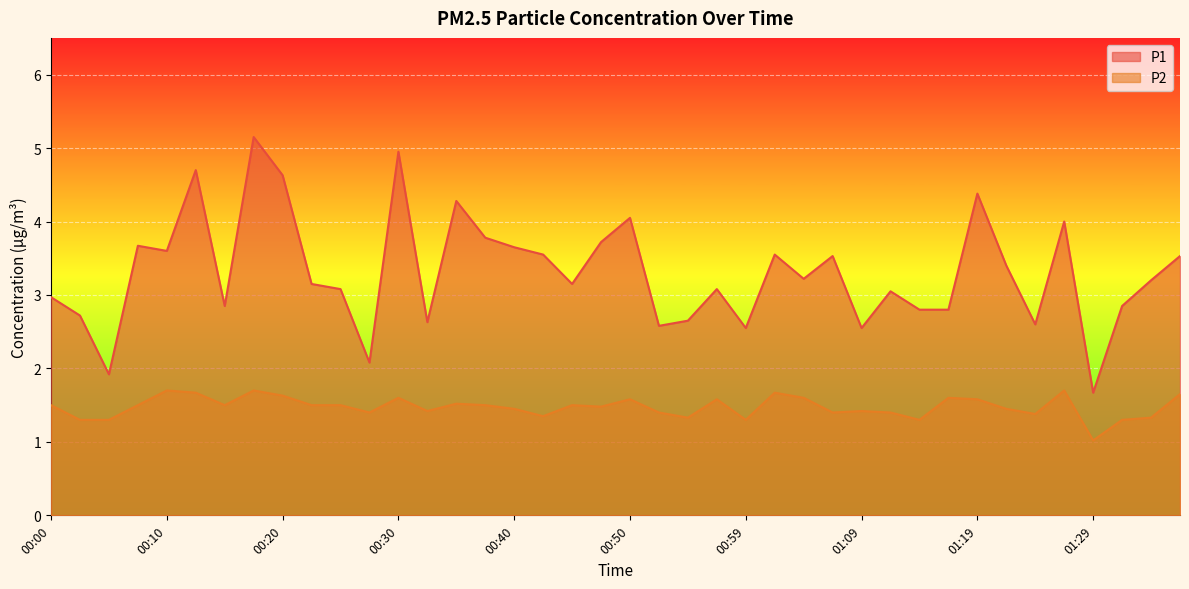

What are all the series names shown in the legend?

P1, P2